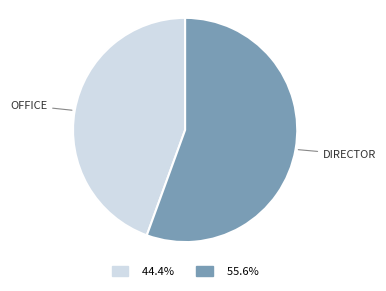

How many slices are in this pie chart?

2